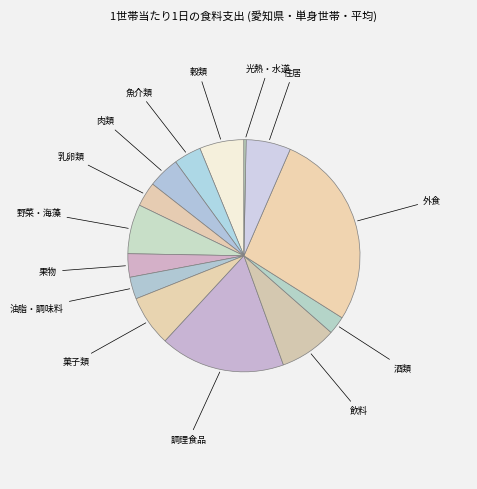

Which slice is the largest?

外食